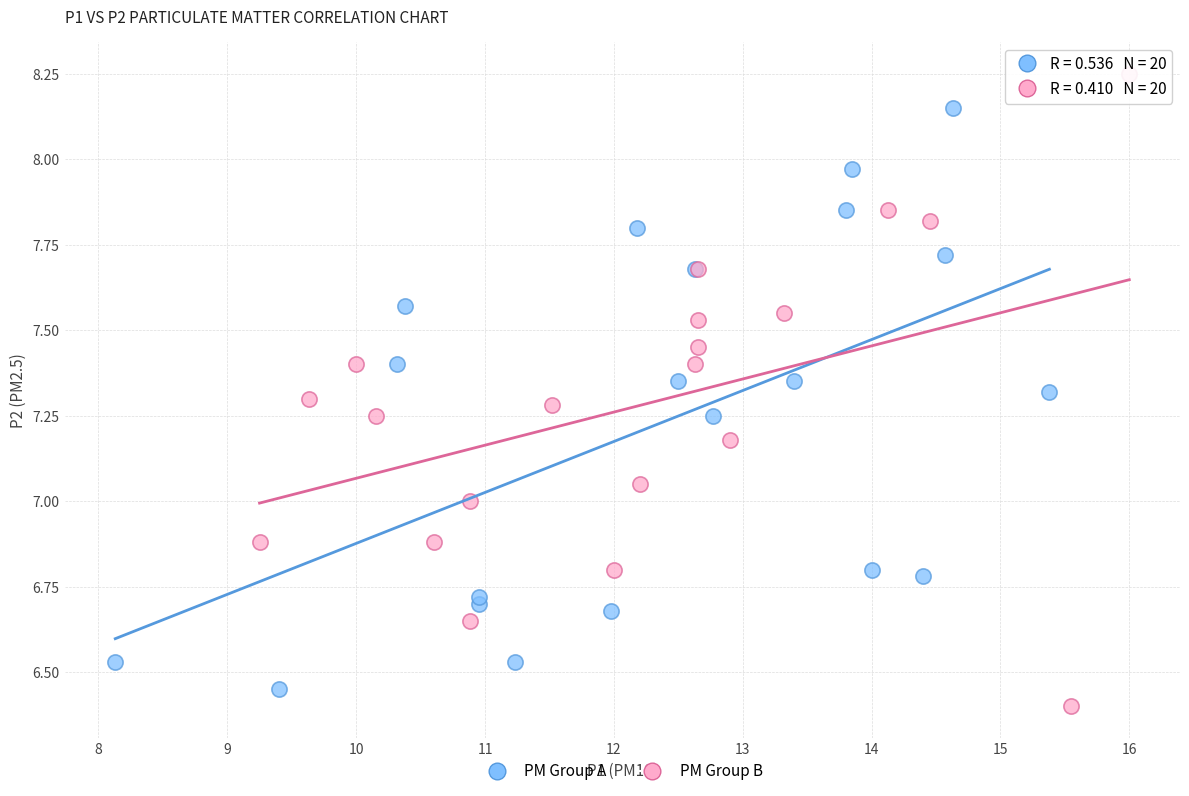

Which series contains the highest Y value?

PM Group B